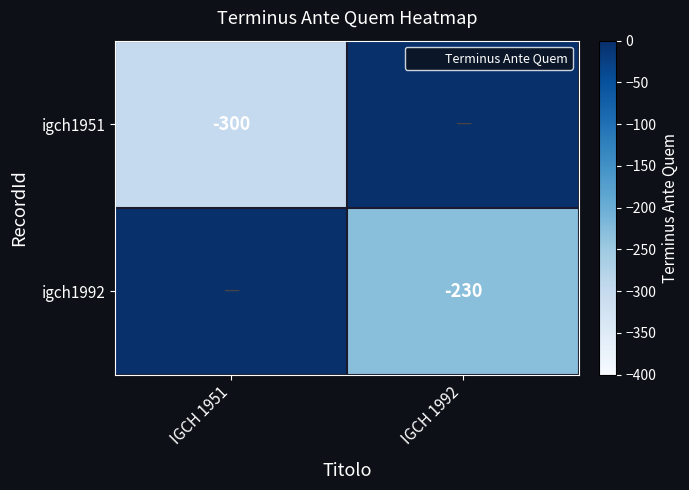

What is the difference between the igch1951 values at IGCH 1992 and IGCH 1951?

300